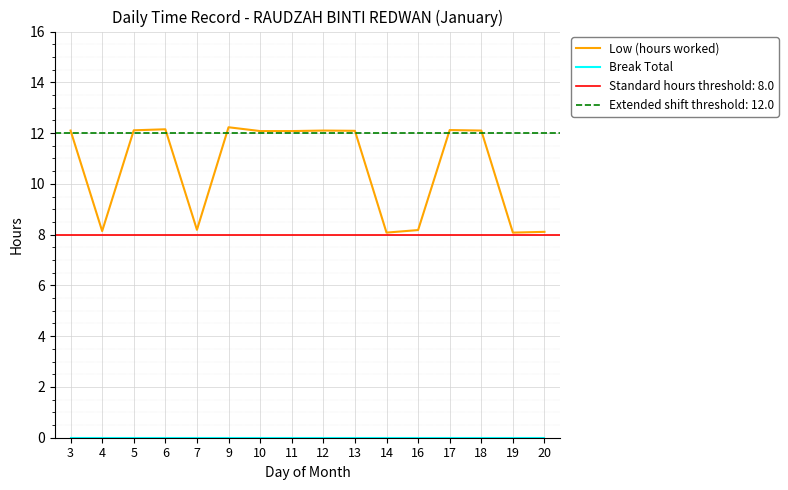

Rank the series by their maximum value, from highest to lowest.

Low (hours worked), Break Total